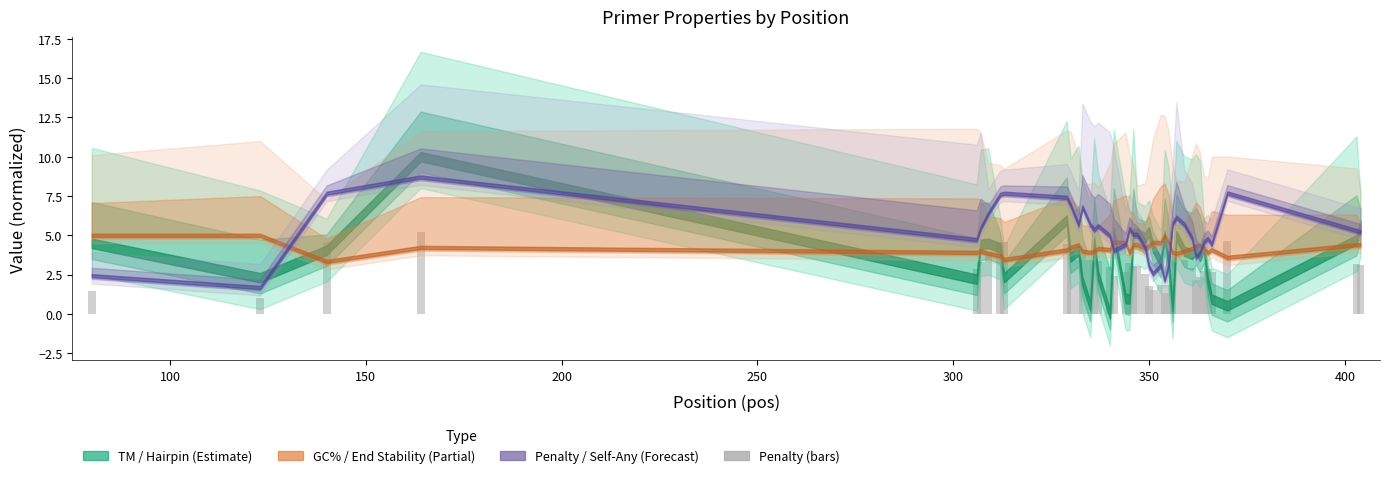

What is the value of the 8th bar from the left?

4.6